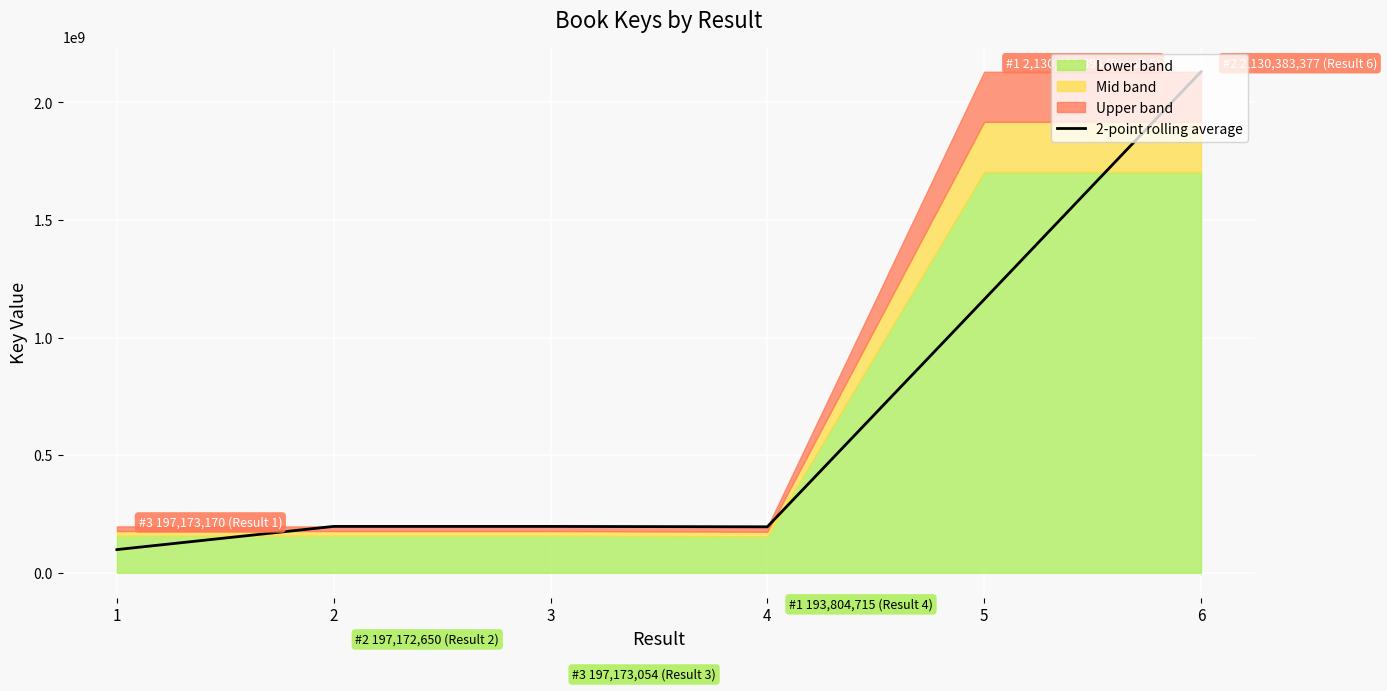

Approximately how many times larger is the value at 2 compared to 5?

0.2